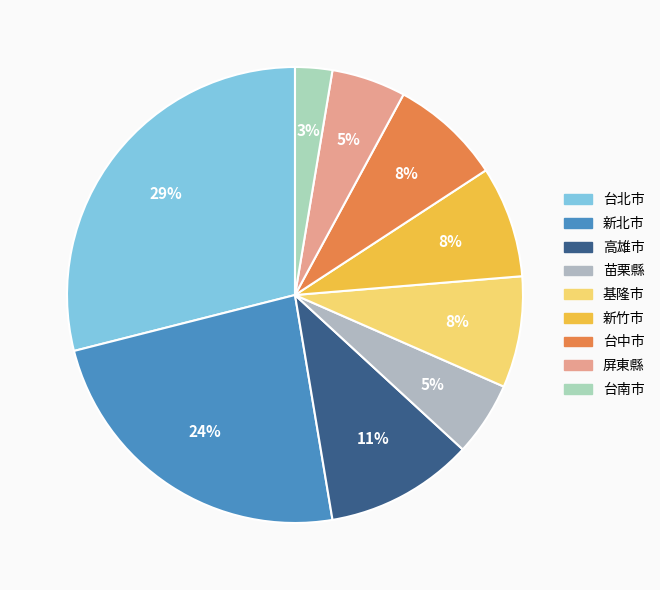

To the nearest percent, what is the difference between the largest and smallest slice percentages?

26%